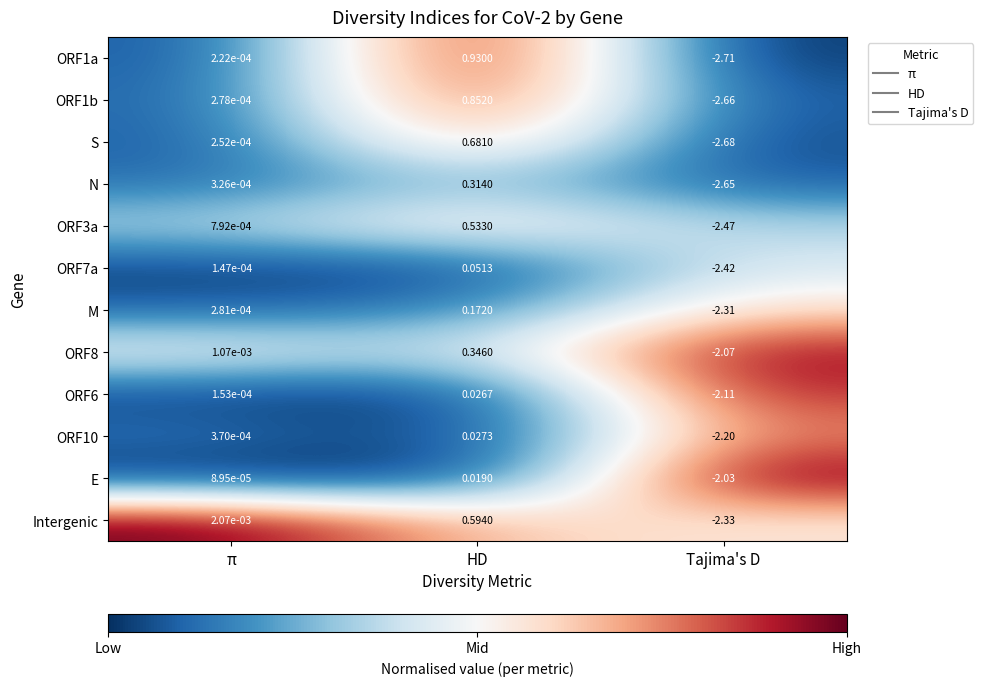

List the labels in order of N value, smallest first.

Tajima's D, π, HD